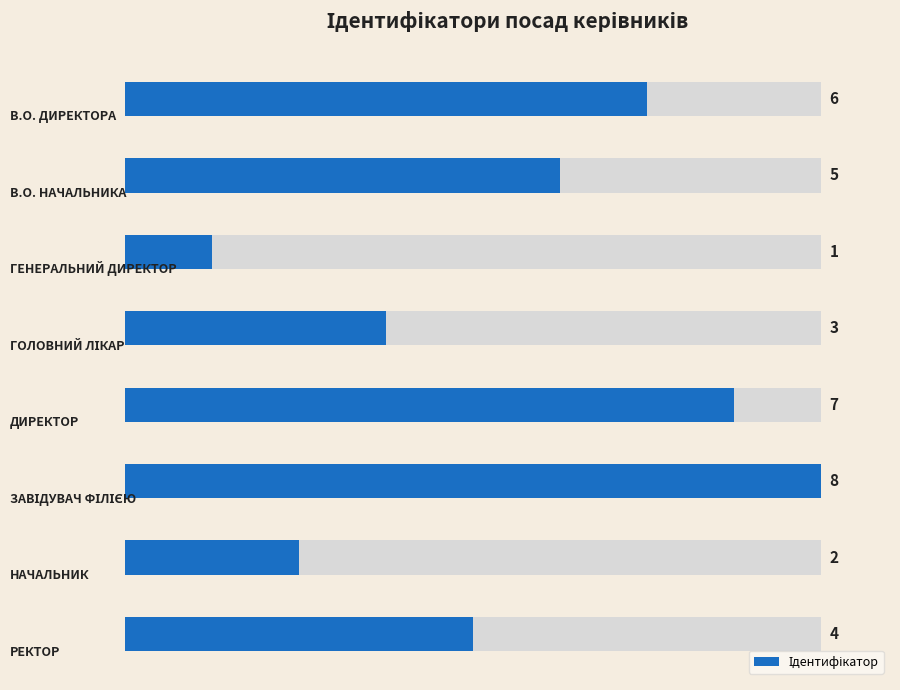

What is the change in value from 0 to 6?

-4